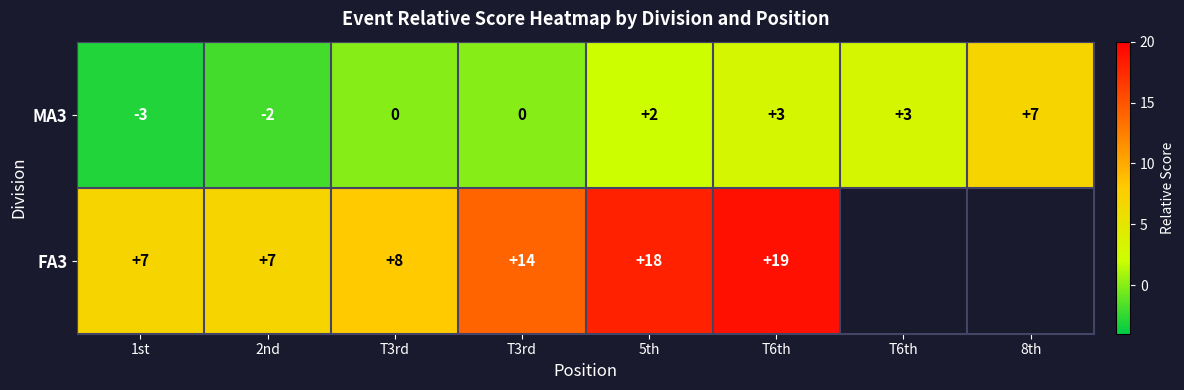

How many negative values does the MA3 series have?

2